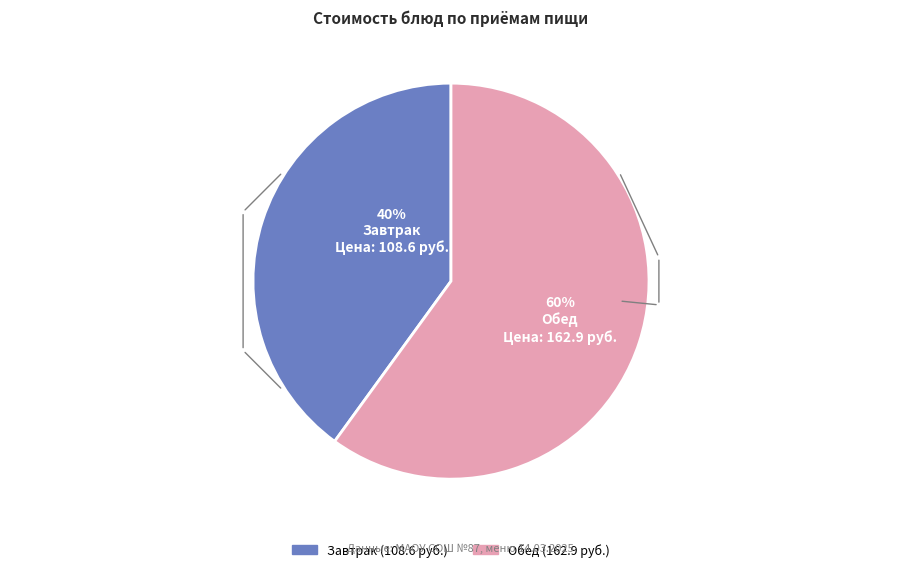

To the nearest percent, what is the average slice percentage?

50%